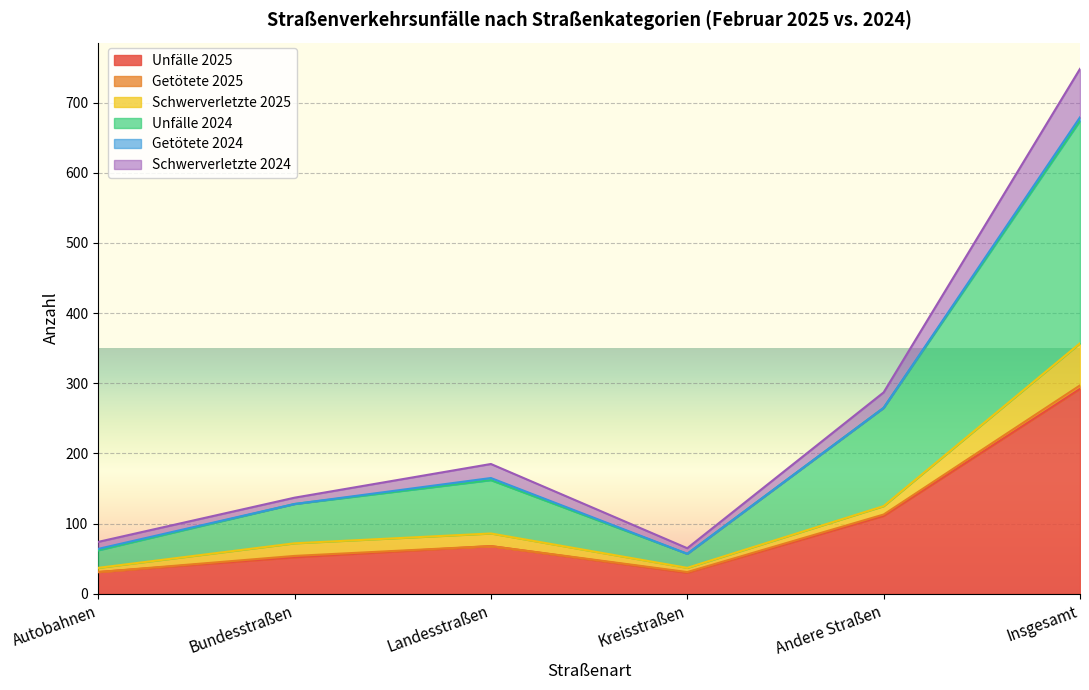

The value of Unfälle 2025 at Kreisstraßen is 30. True or false?

True